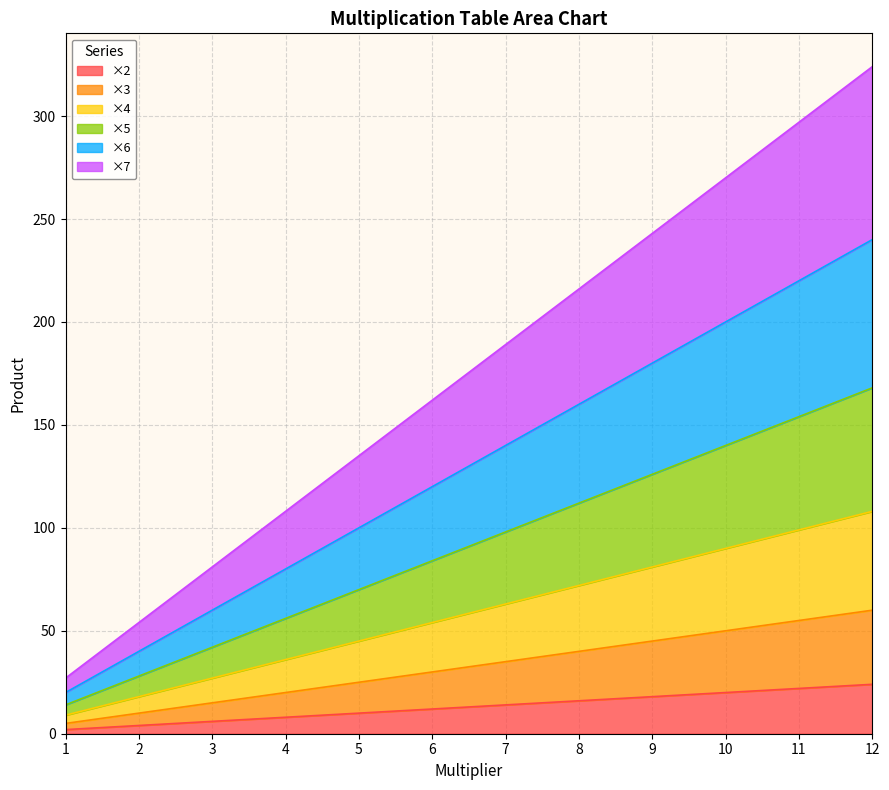

What is the spread (max minus min) of values at 8?

200